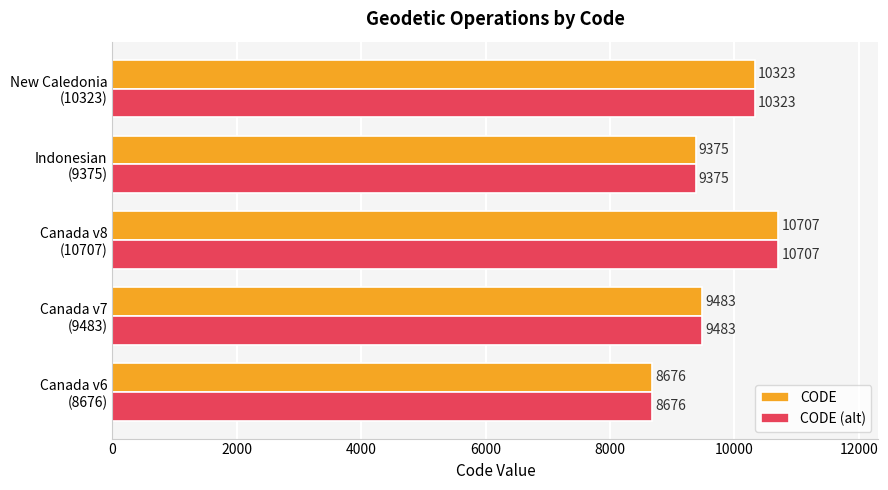

How many categories are shown in the chart?

5